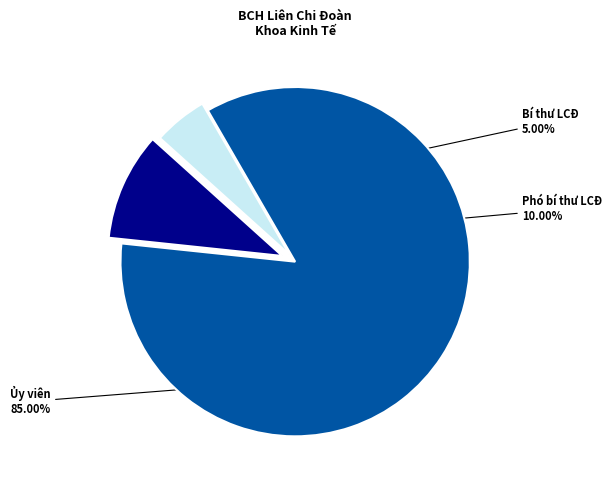

To the nearest percent, what is the difference between the Ủy viên and Bí thư LCĐ slice percentages?

80%